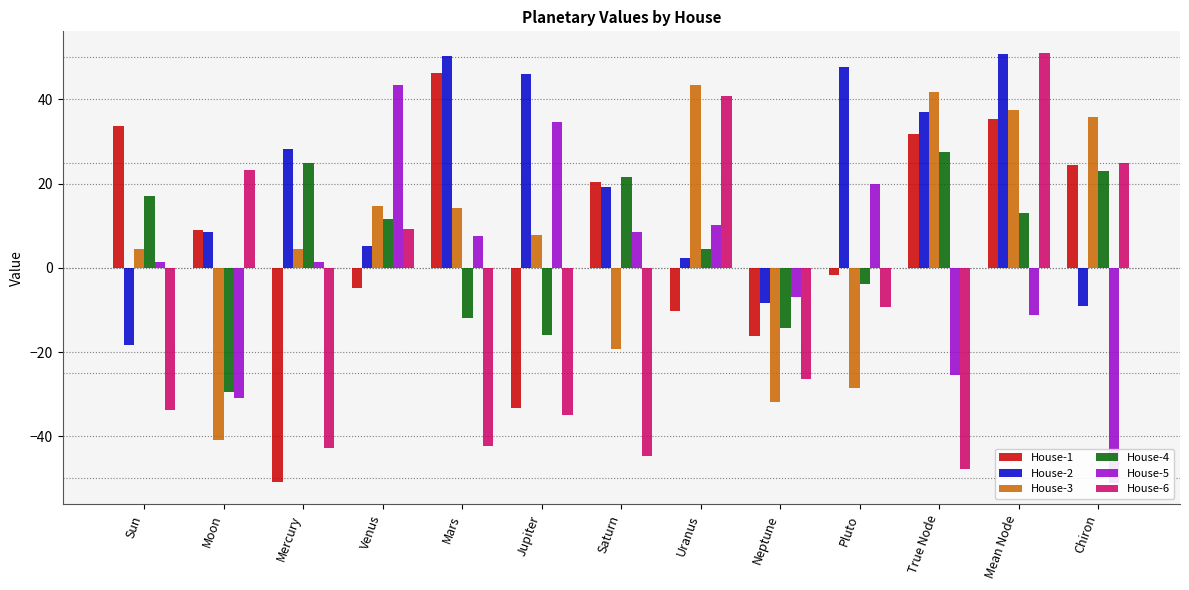

At which label is House-4 closest to -1?

Pluto